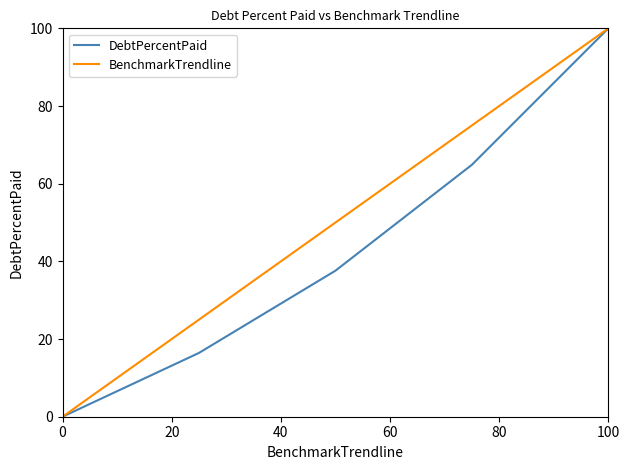

Count the BenchmarkTrendline values in the range 25 to 75.

3